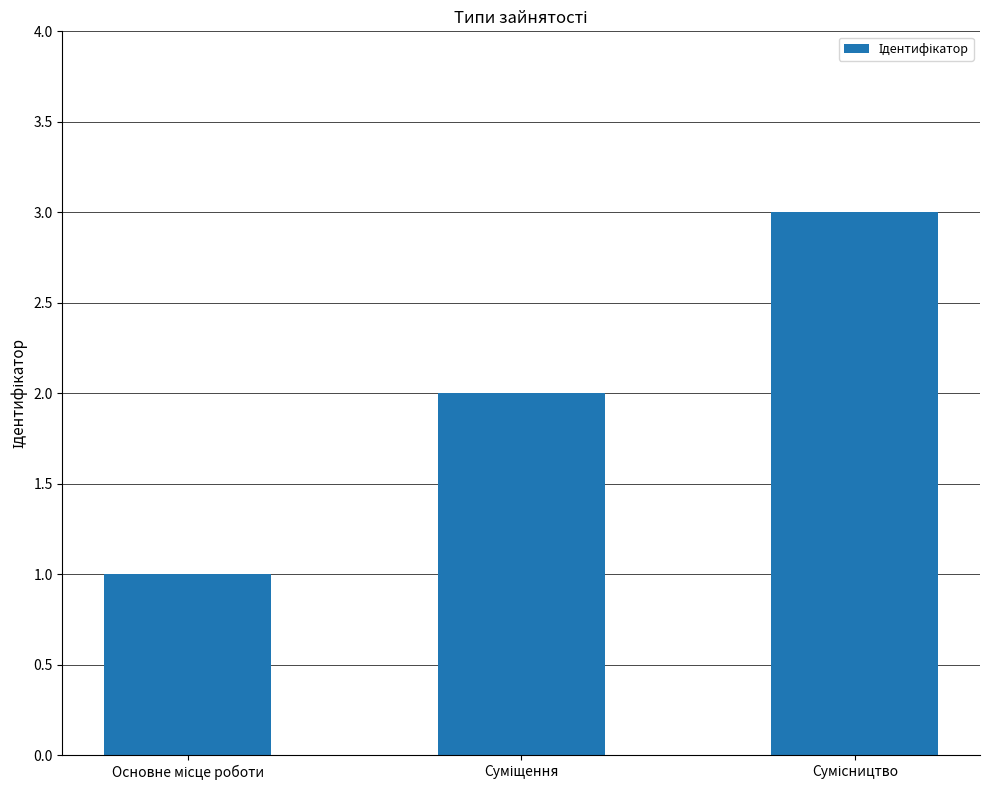

What is the greatest value displayed?

3